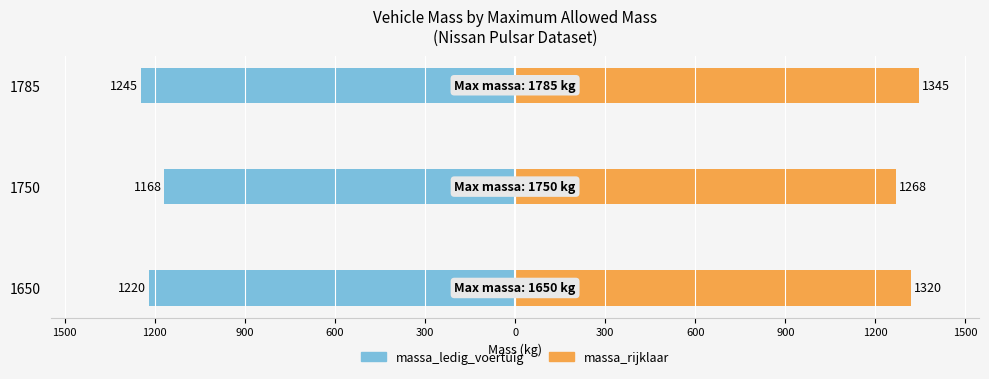

What is the value of the massa_ledig_voertuig bar at the 2nd from the left?

-1168